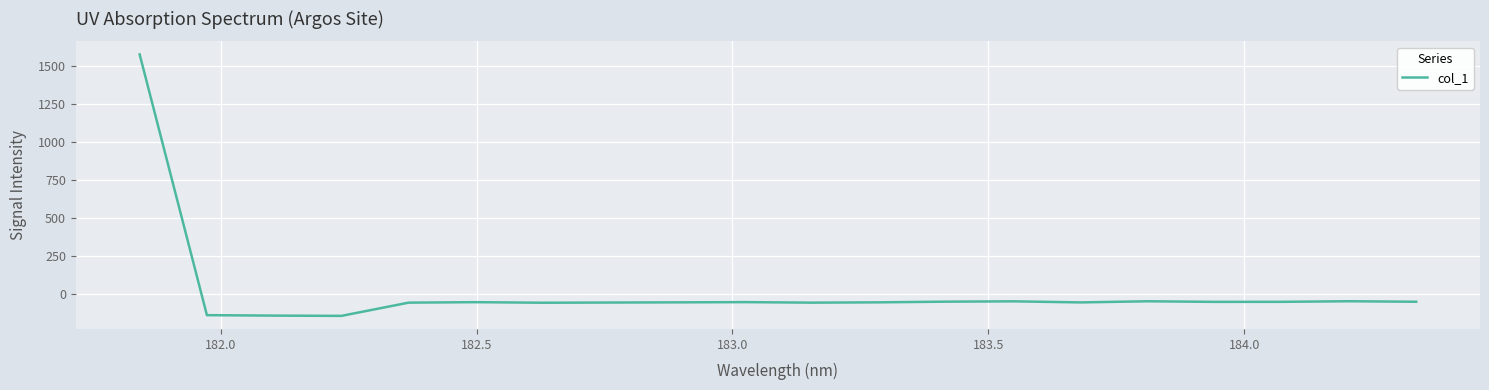

What is the sum of all values?

365.4